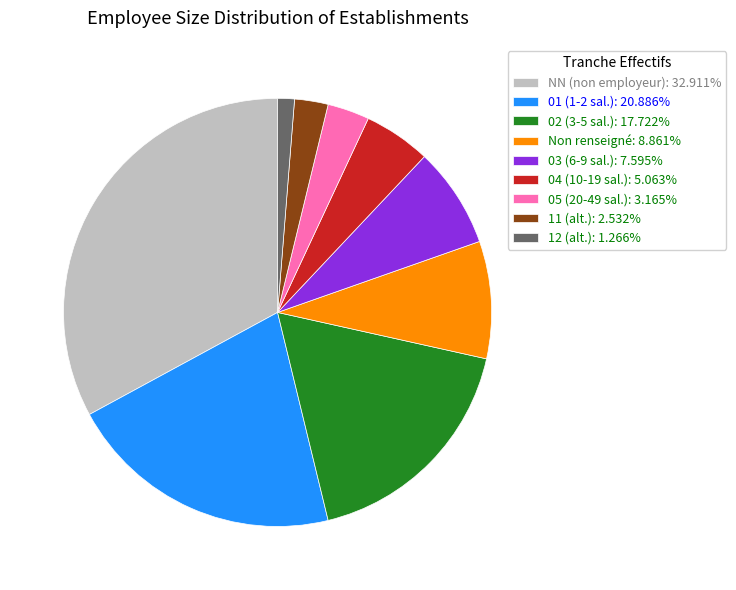

Approximately how many times larger is the value at 01 (1-2 sal.): 20.886% compared to 02 (3-5 sal.): 17.722%?

1.2